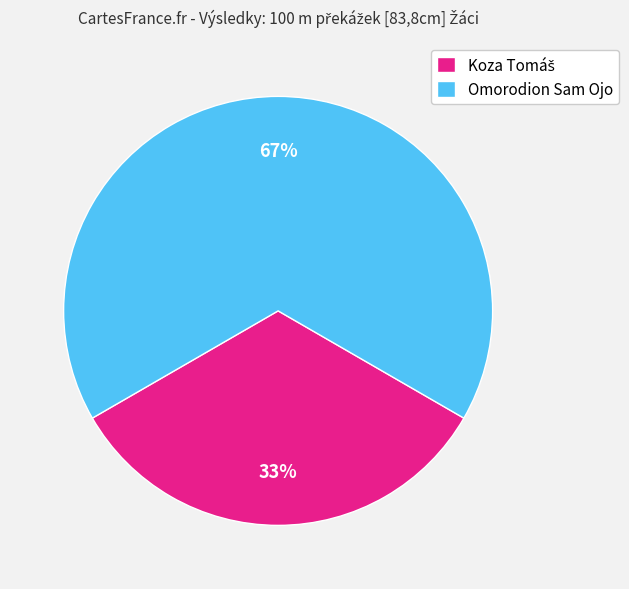

True or false: Omorodion Sam Ojo accounts for 56% of the total.

False